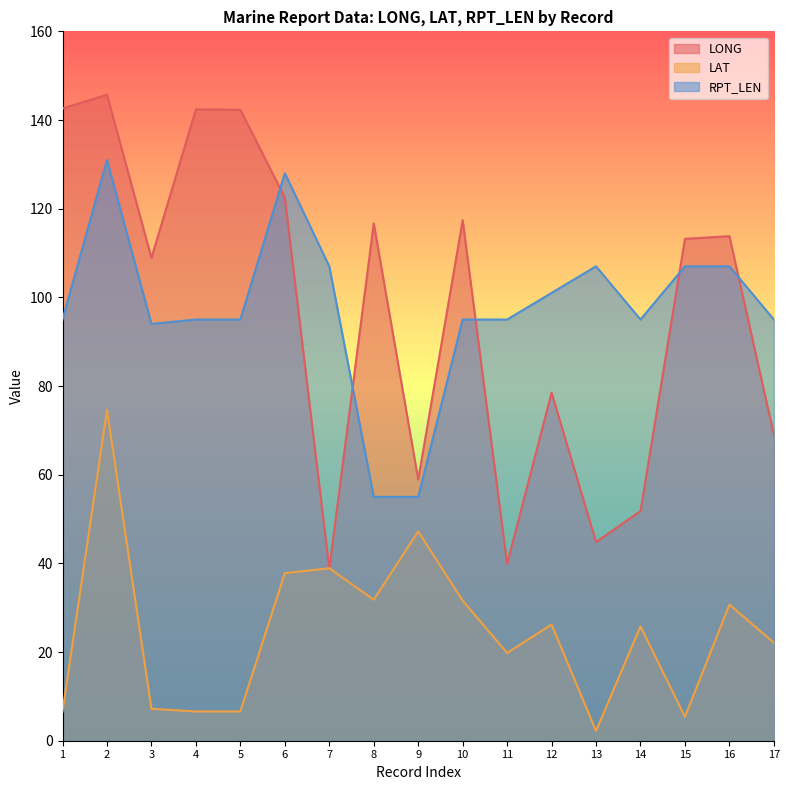

At which label does RPT_LEN reach its minimum?

8